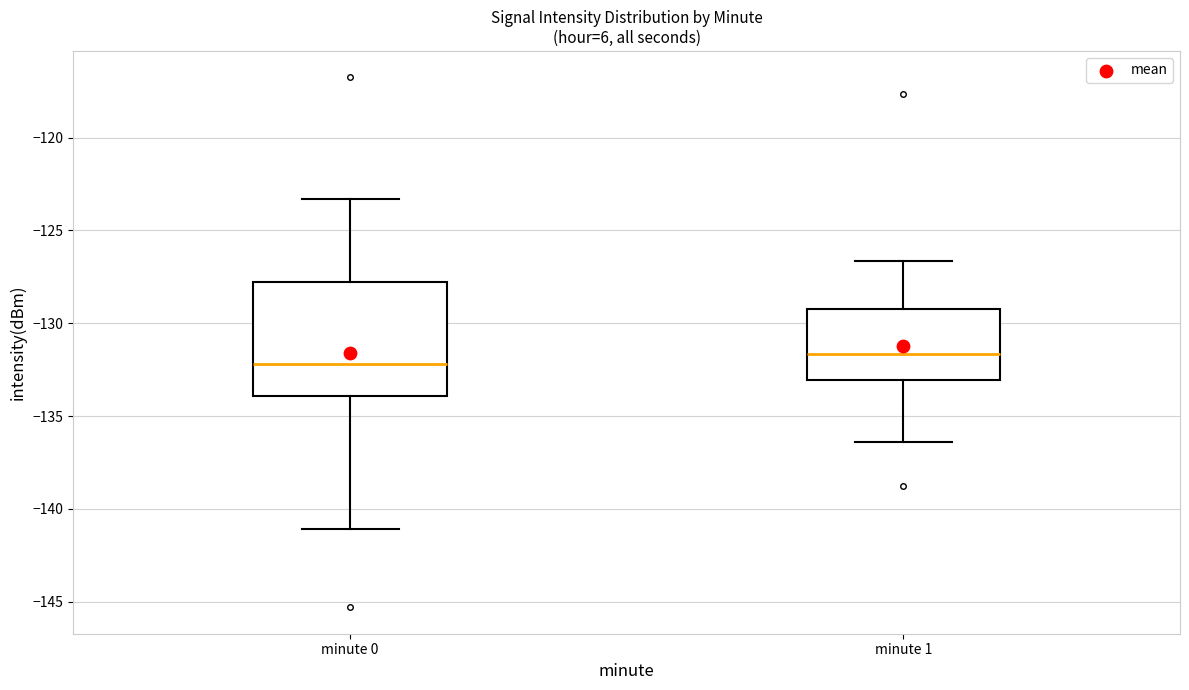

Which box's median line is the lowest?

minute 0